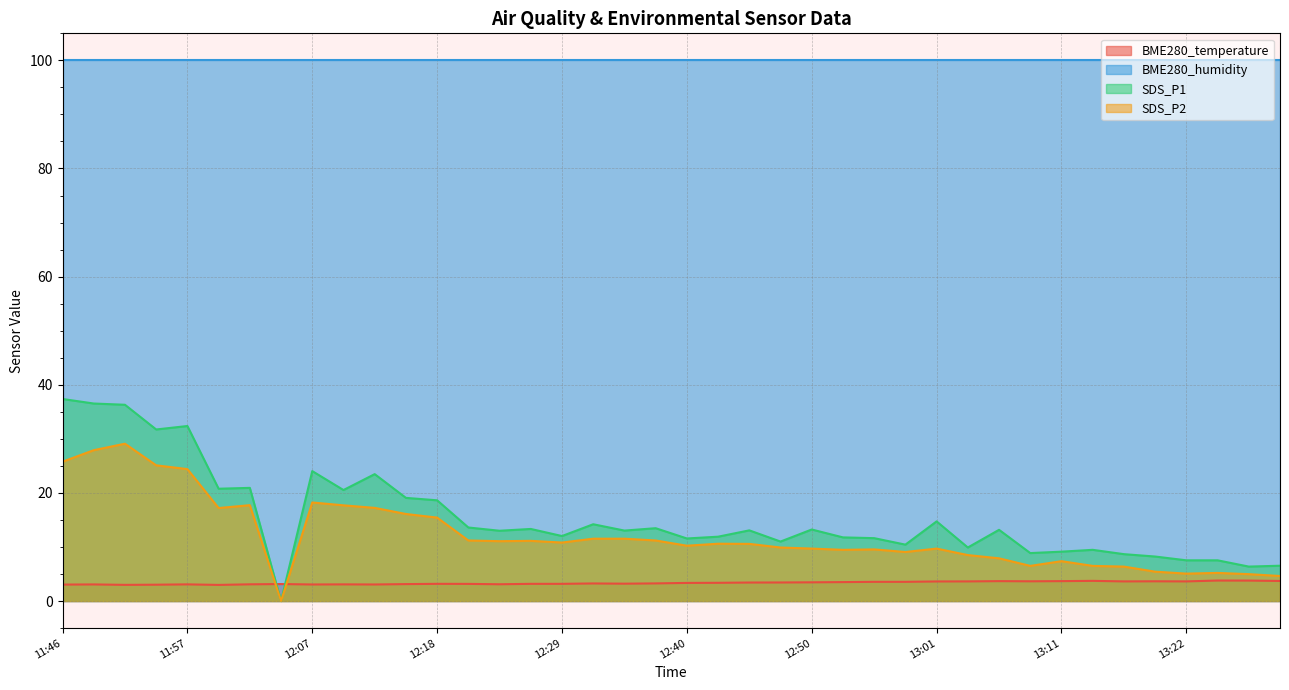

Which category has the lowest value in the SDS_P1 series?

12:05